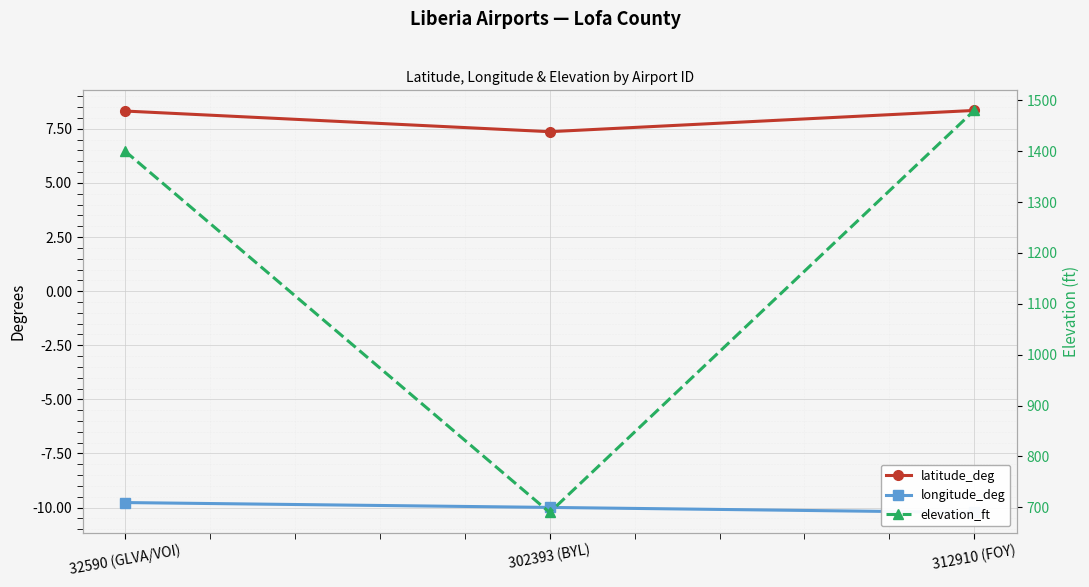

At 302393 (BYL), list the series in order from smallest to largest.

longitude_deg, latitude_deg, elevation_ft